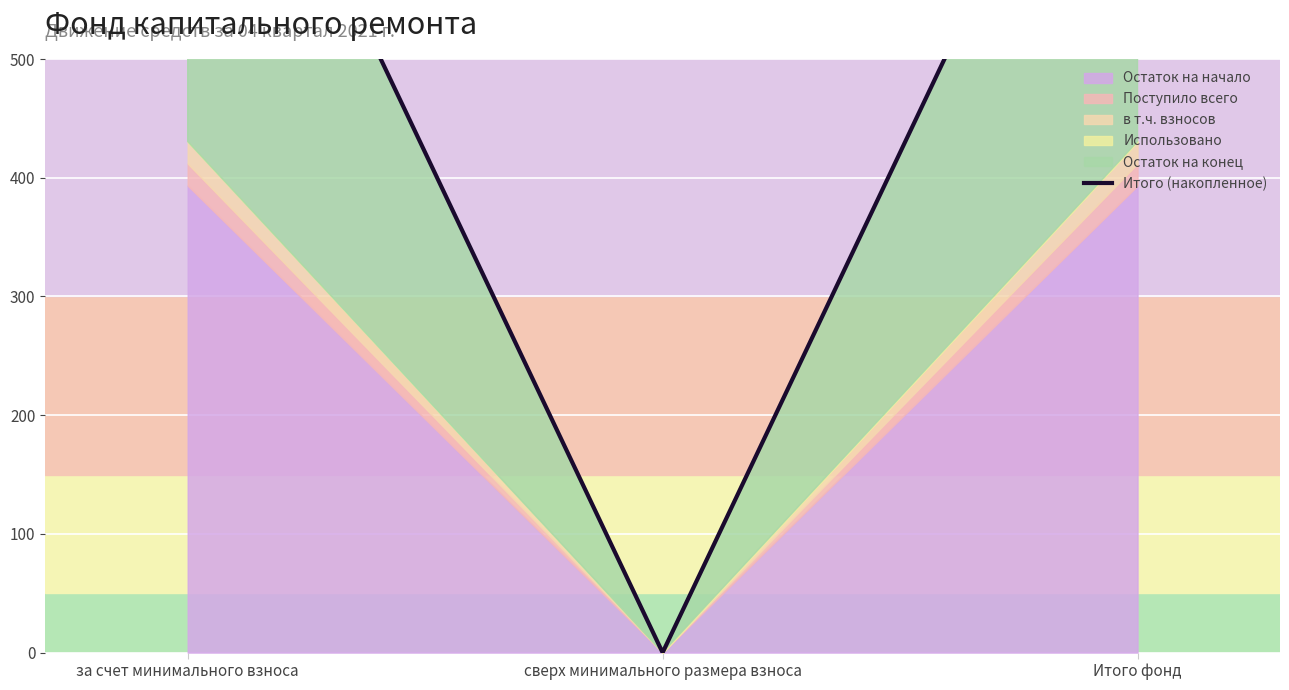

Does the chart display data point markers on the line(s)?

No